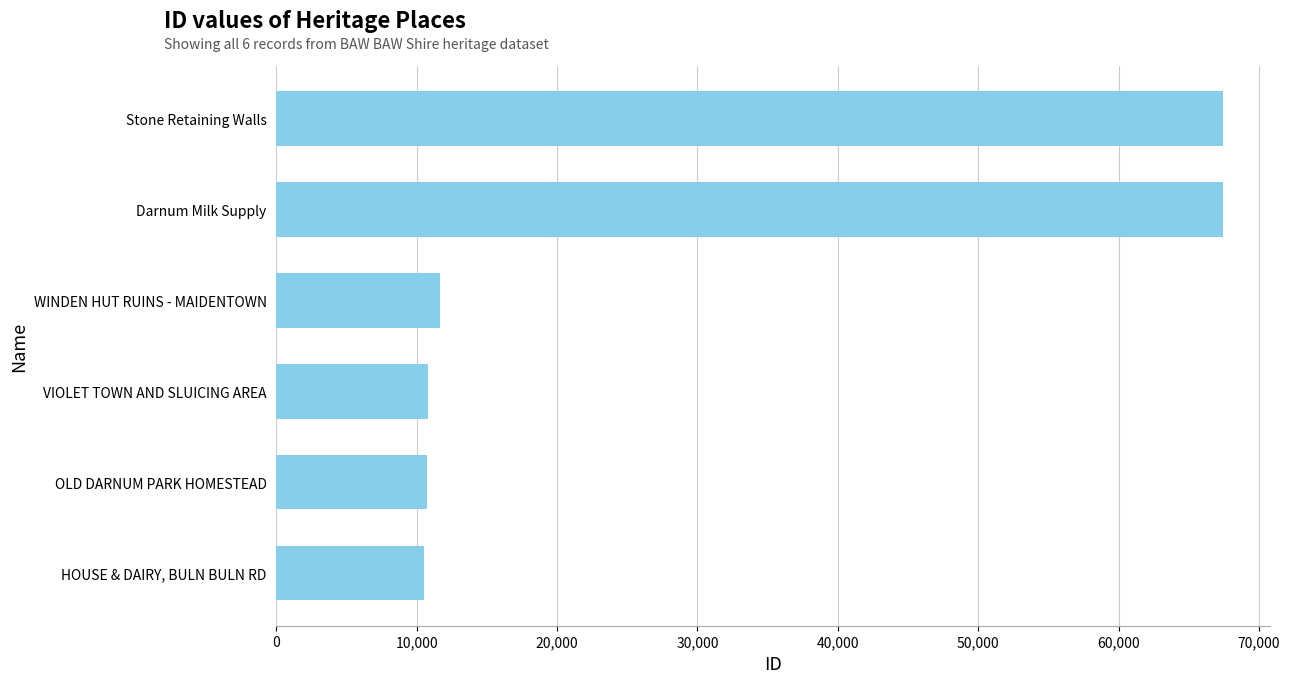

What is the value of the 5th bar from the top?

10716